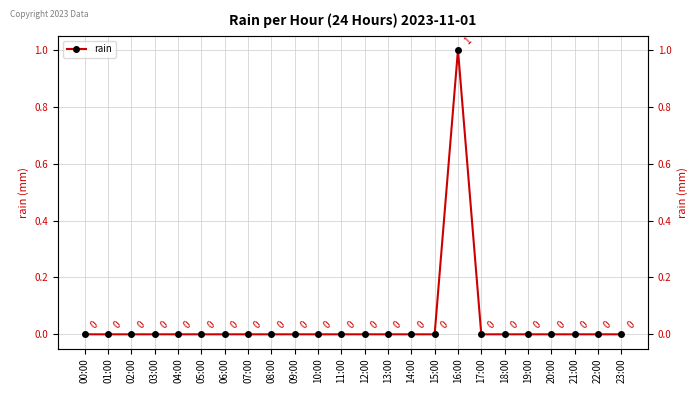

Reading left to right, list all the values displayed in this chart.

00:00=0	01:00=0	02:00=0	03:00=0	04:00=0	05:00=0	06:00=0	07:00=0	08:00=0	09:00=0	10:00=0	11:00=0	12:00=0	13:00=0	14:00=0	15:00=0	16:00=1	17:00=0	18:00=0	19:00=0	20:00=0	21:00=0	22:00=0	23:00=0